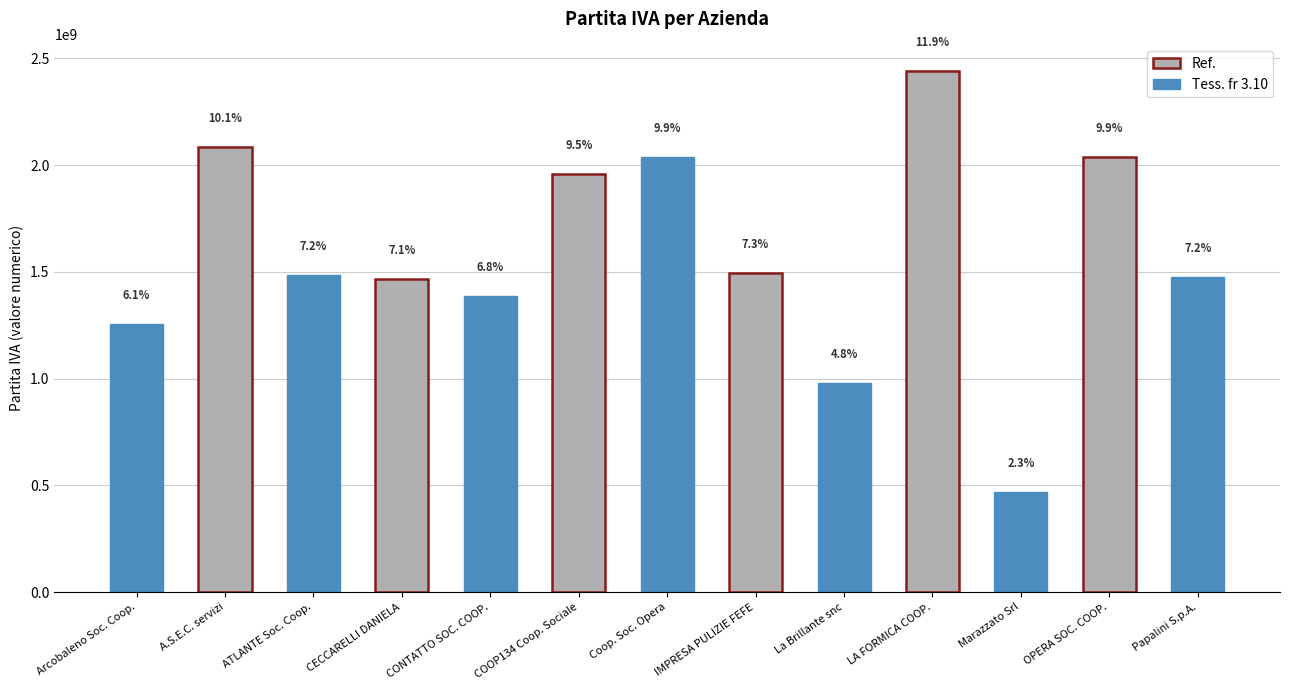

Are the bars horizontal?

No